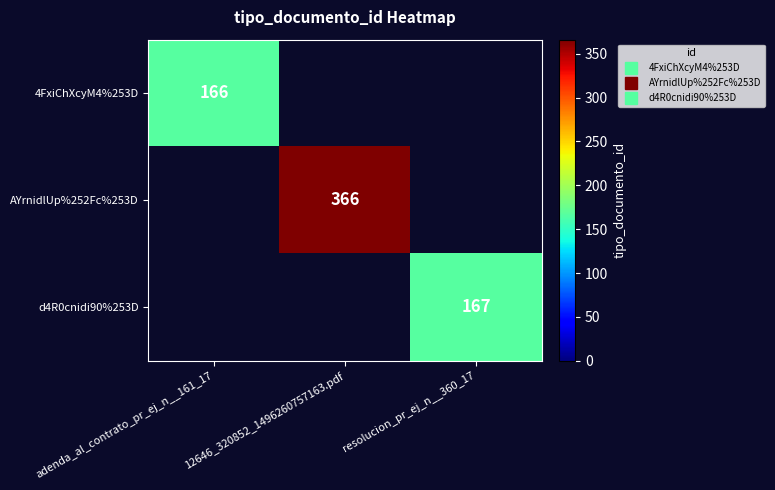

Which has a higher value, adenda_al_contrato_pr_ej_n__161_17 or resolucion_pr_ej_n__360_17?

resolucion_pr_ej_n__360_17